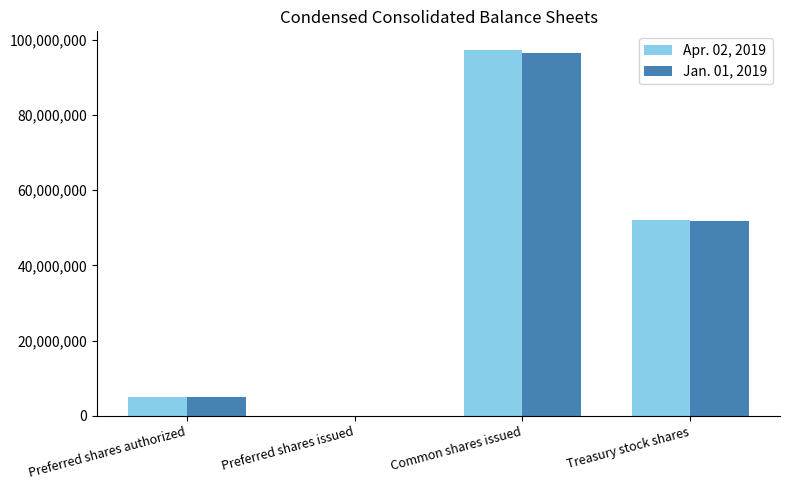

The value of Apr. 02, 2019 at Treasury stock shares is 92905032. True or false?

False